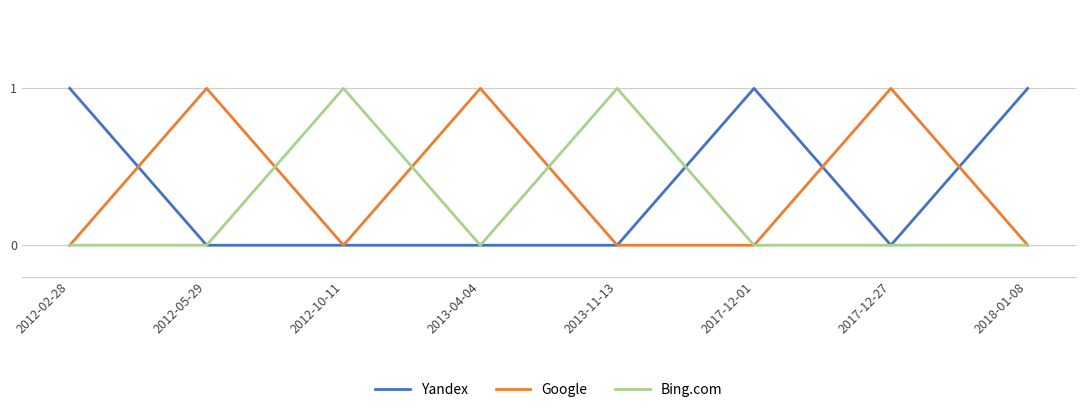

What position from the left is 2017-12-27?

7